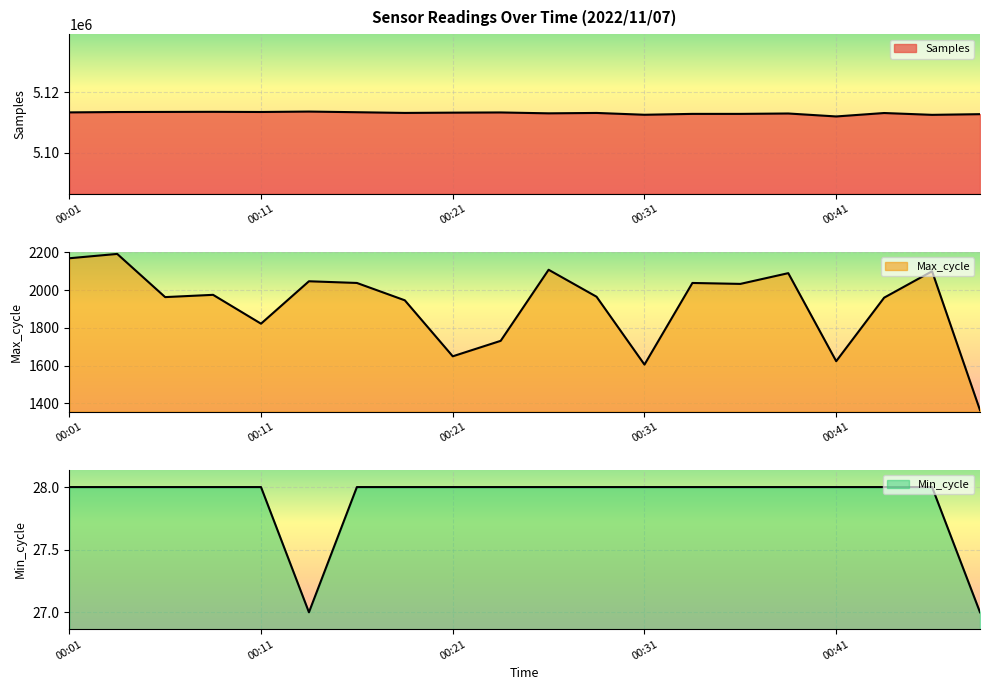

What is the total value across all series at 00:18?

5115106